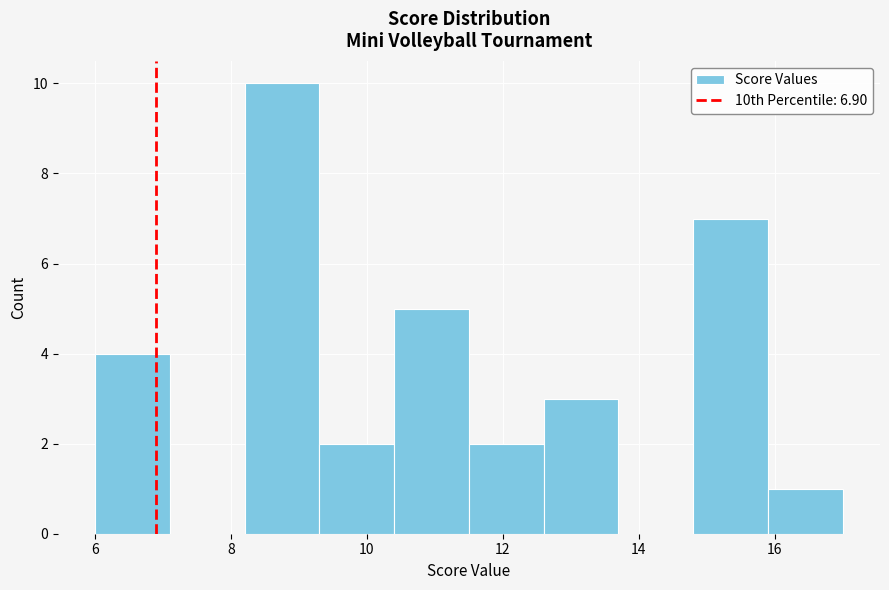

What is the height of the bar covering 11.5 to 12.6 on the x-axis? Neither the bar edges nor the heights are printed on the chart, so give them approximately, as read against the axes.

2